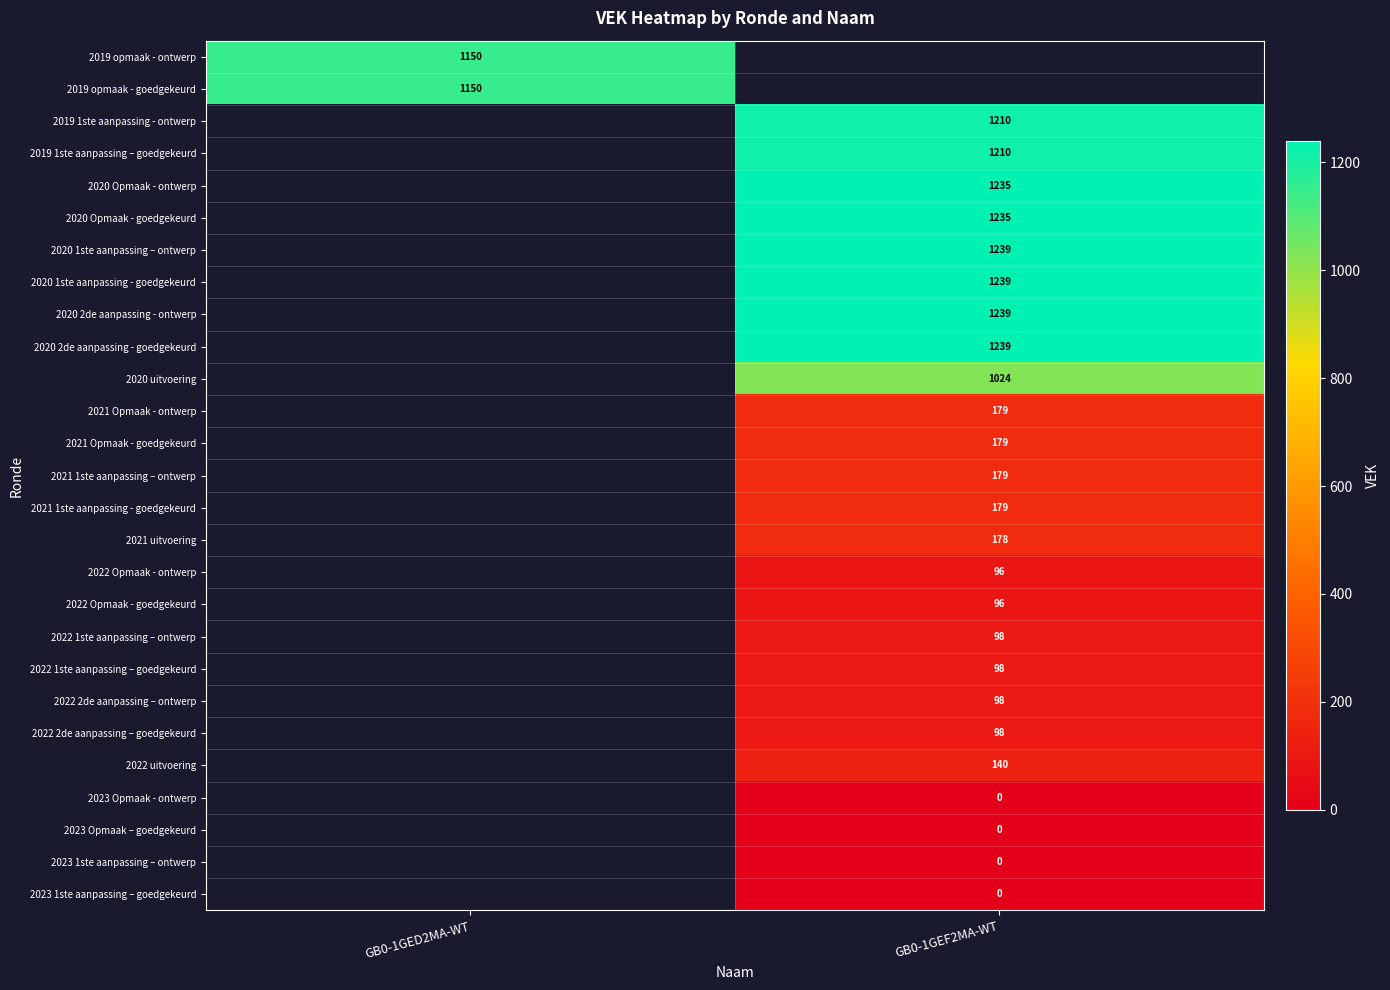

The 2020 1ste aanpassing - goedgekeurd series shows 1803 at GB0-1GEF2MA-WT. True or false?

False